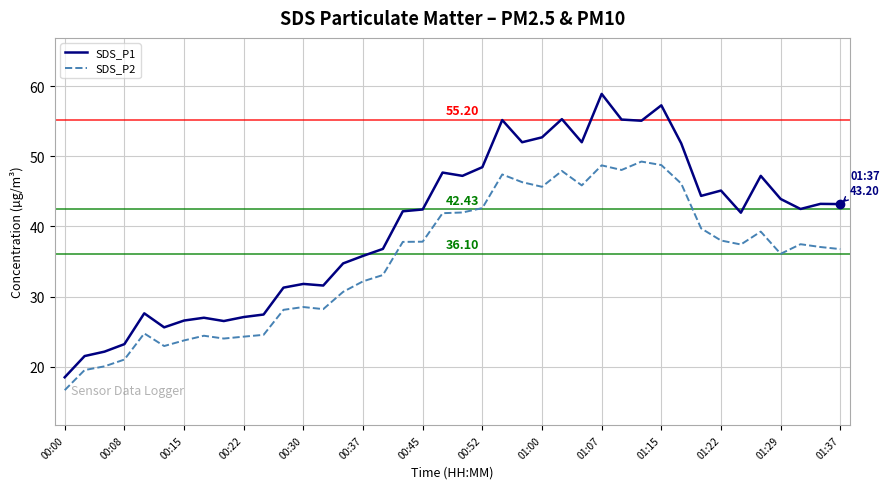

True or false: SDS_P2 and SDS_P1 cross at least once.

False